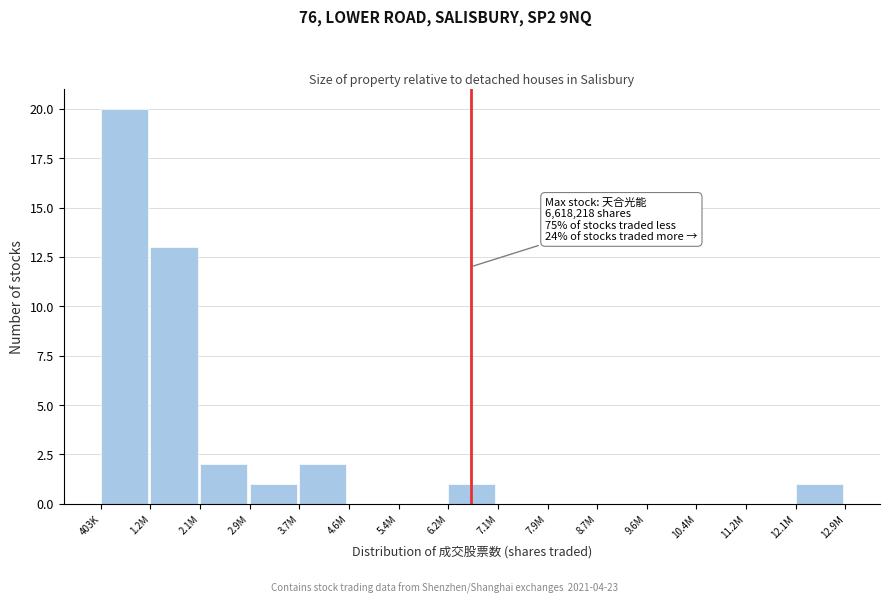

Reading left to right, extract all data points from this chart.

403K=20	1.2M=13	2.1M=2	2.9M=1	3.7M=2	4.6M=0	5.4M=0	6.2M=1	7.1M=0	7.9M=0	8.7M=0	9.6M=0	10.4M=0	11.2M=0	12.1M=1